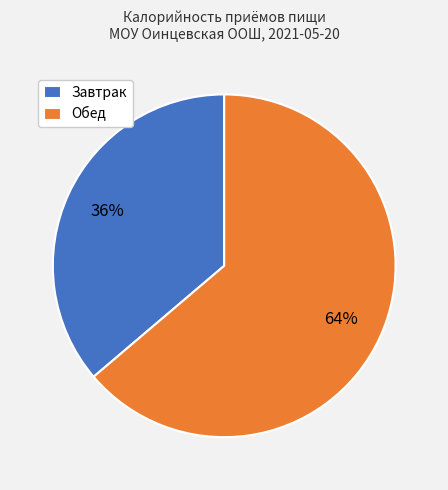

True or false: Обед accounts for 58% of the total.

False